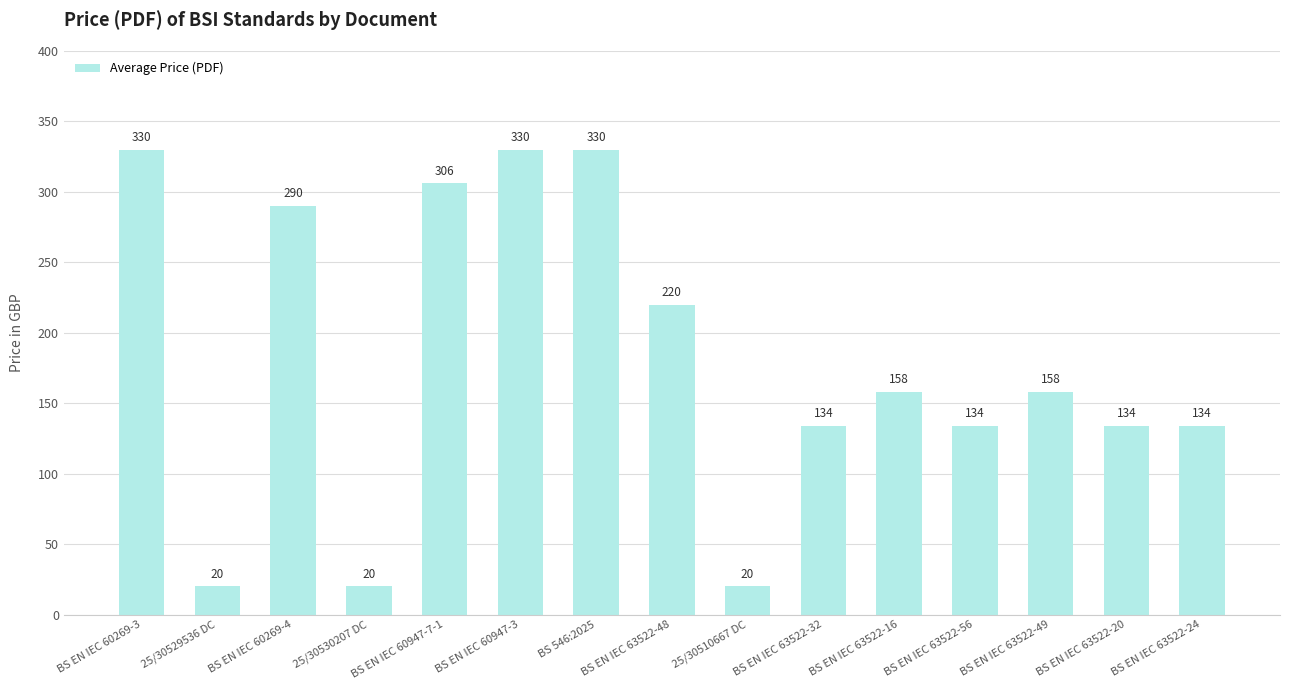

What is the difference between the values at BS EN IEC 63522-16 and BS EN IEC 63522-48?

62